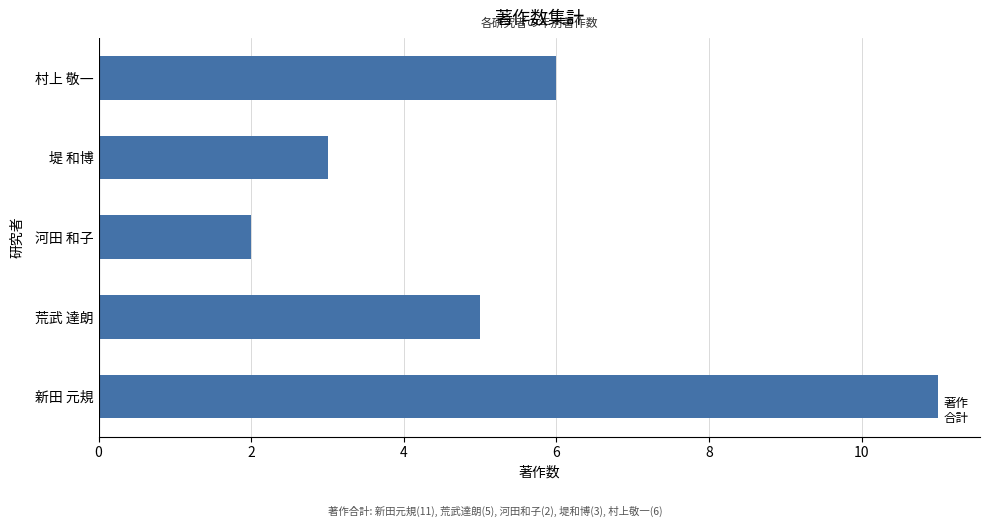

What is the difference between the maximum and minimum values?

9